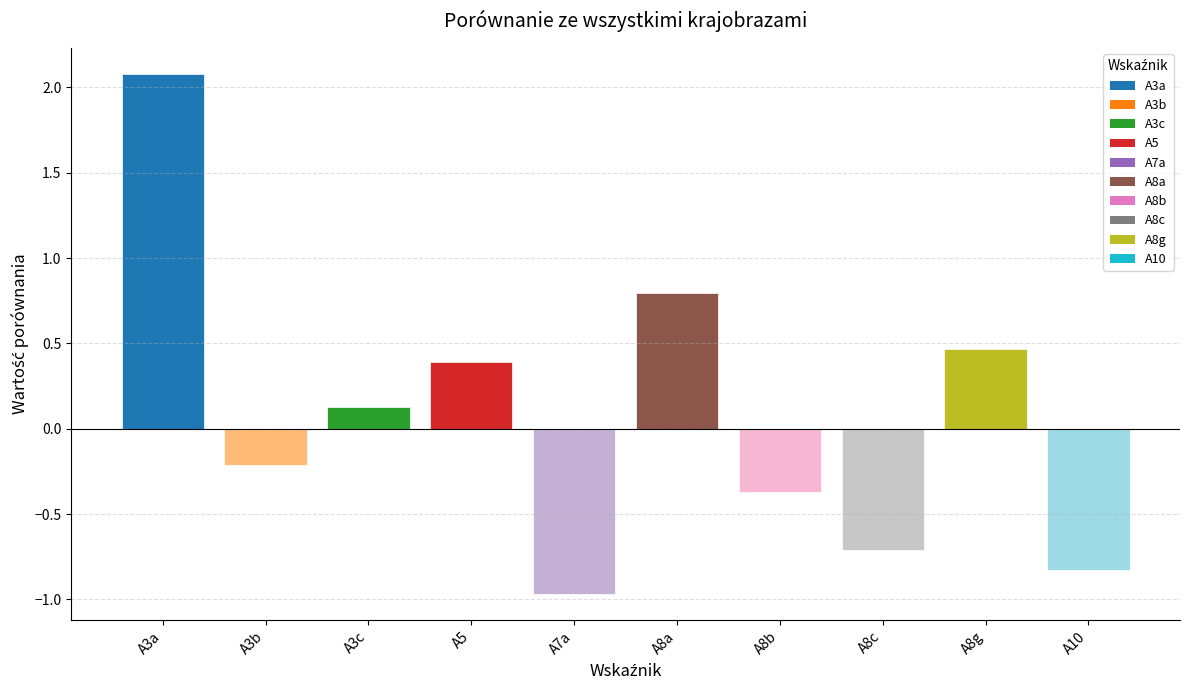

Which label corresponds to the largest value in the chart?

A3a